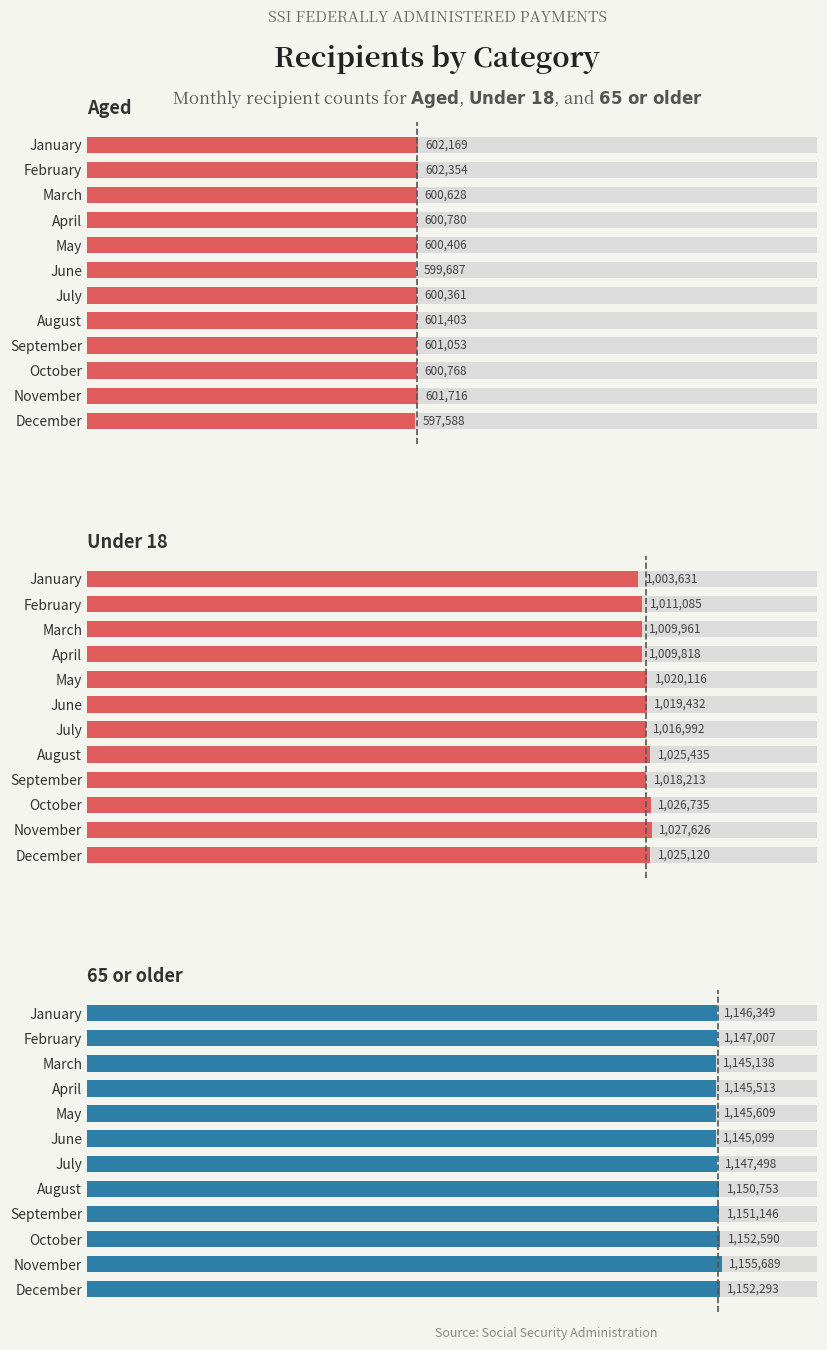

What is the spread (max minus min) of values at May?

545203